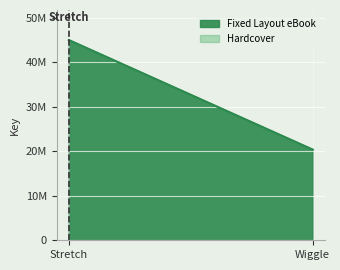

What is the minimum value shown in the chart?

20387100